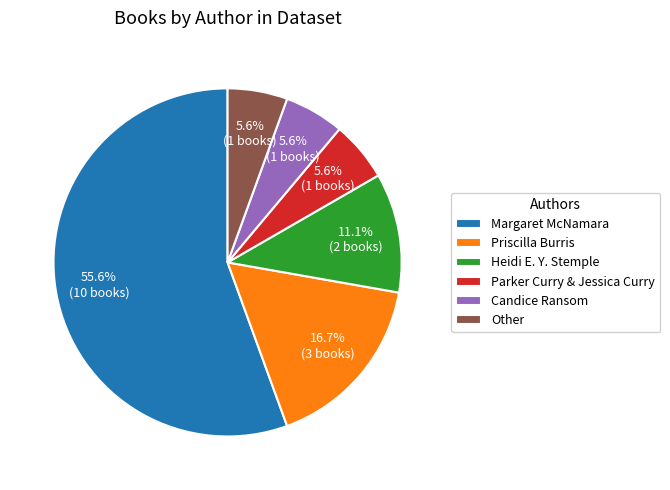

True or false: Candice Ransom accounts for 6% of the total.

True